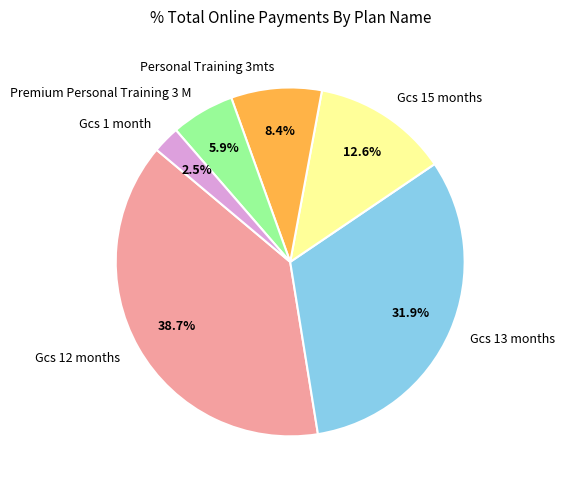

Which has a higher value, Gcs 12 months or Premium Personal Training 3 M?

Gcs 12 months